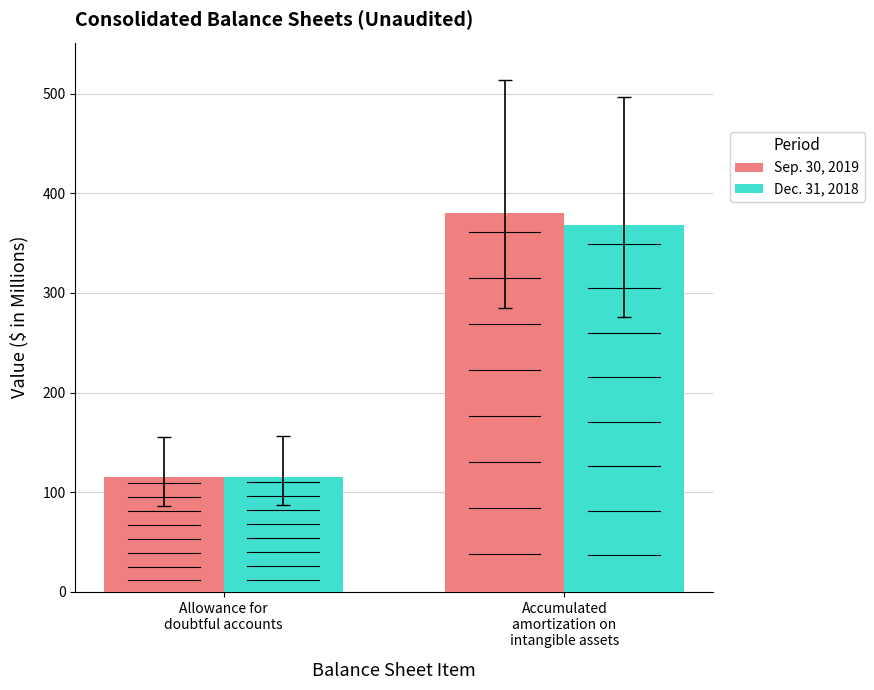

List the series in order of their peak value, highest first.

Sep. 30, 2019, Dec. 31, 2018